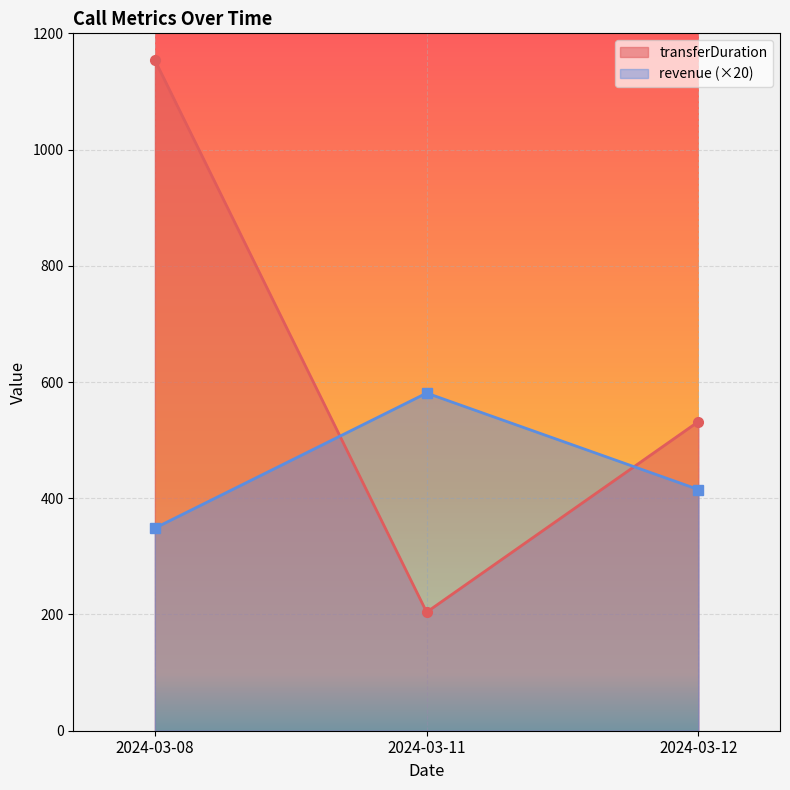

What is the sum of the revenue values at 2024-03-11 and 2024-03-12?

996.0